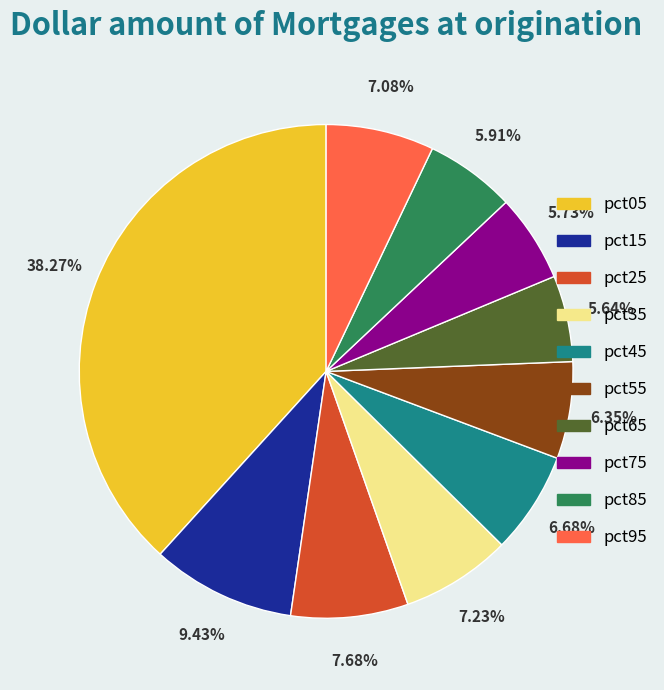

Approximately how many times larger is the value at pct95 compared to pct05?

0.2